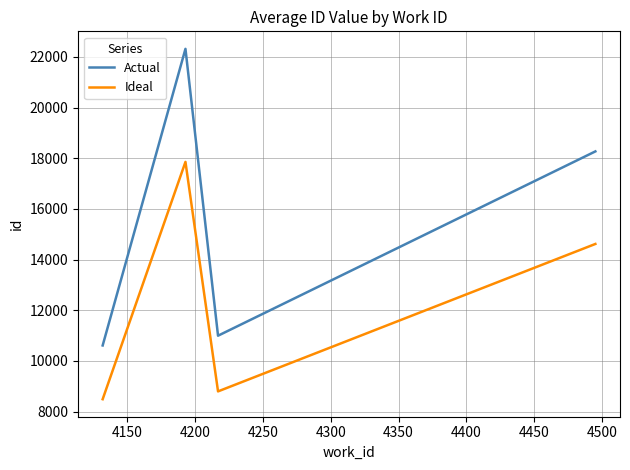

In Actual, how many points are lower than both neighbors (excluding endpoints)?

1